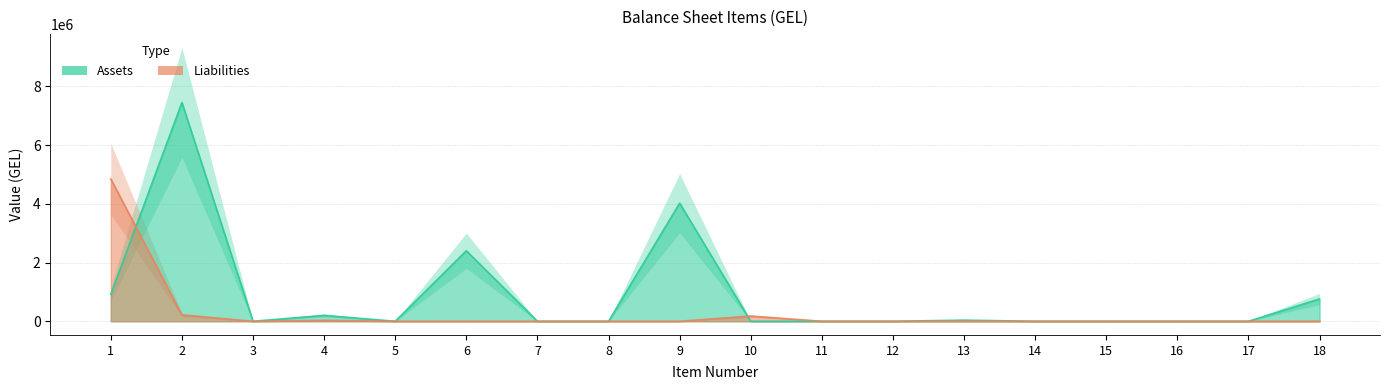

After their last crossing, which series has the higher values: Assets or Liabilities?

Liabilities